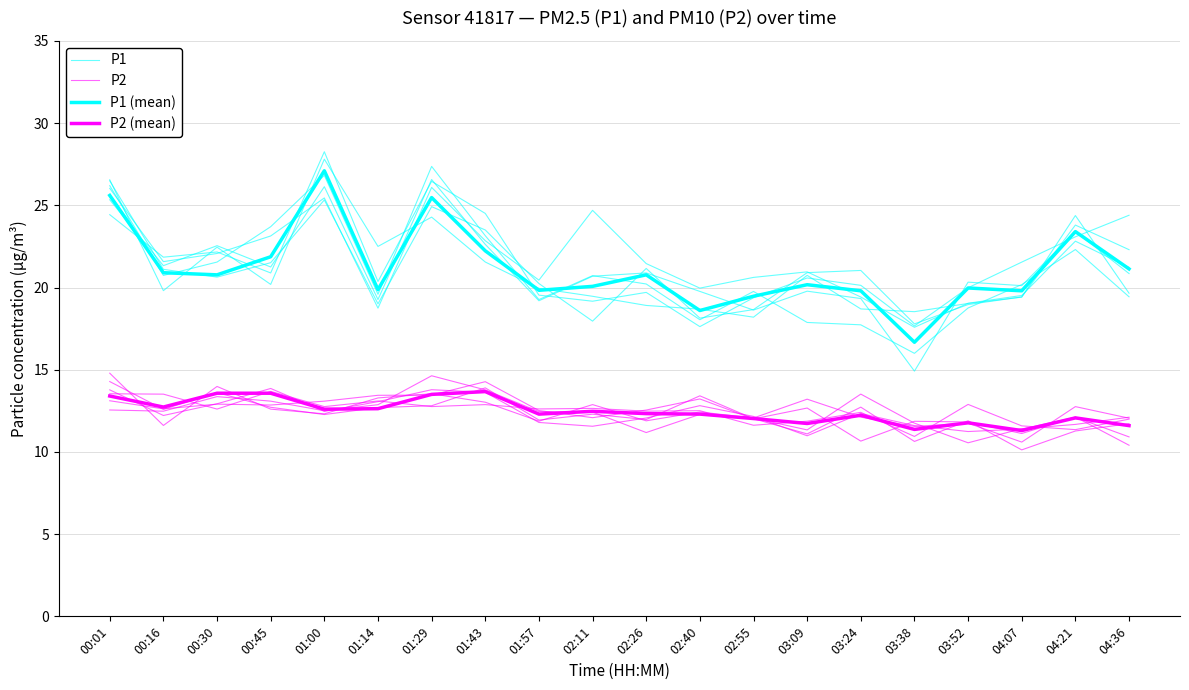

Reading right to left, list all the values displayed in this chart.

P1: 19.4	22.3	20.2	18.8	16.0	17.7	17.9	19.8	18.0	20.2	20.7	19.3	23.2	27.4	19.6	26.8	23.7	21.5	20.7	26.2
P2: 11.7	11.3	10.1	11.9	10.6	12.7	11.1	12.0	13.4	12.0	12.3	11.9	13.9	12.8	12.7	12.3	12.7	13.6	12.6	14.3
P1 (mean): 21.1	23.4	19.8	20.0	16.7	19.8	20.2	19.5	18.6	20.8	20.1	19.8	22.2	25.5	19.9	27.1	21.9	20.8	20.9	25.6
P2 (mean): 11.6	12.1	11.3	11.8	11.4	12.2	11.7	12.0	12.3	12.3	12.5	12.3	13.7	13.5	12.6	12.6	13.6	13.6	12.7	13.4